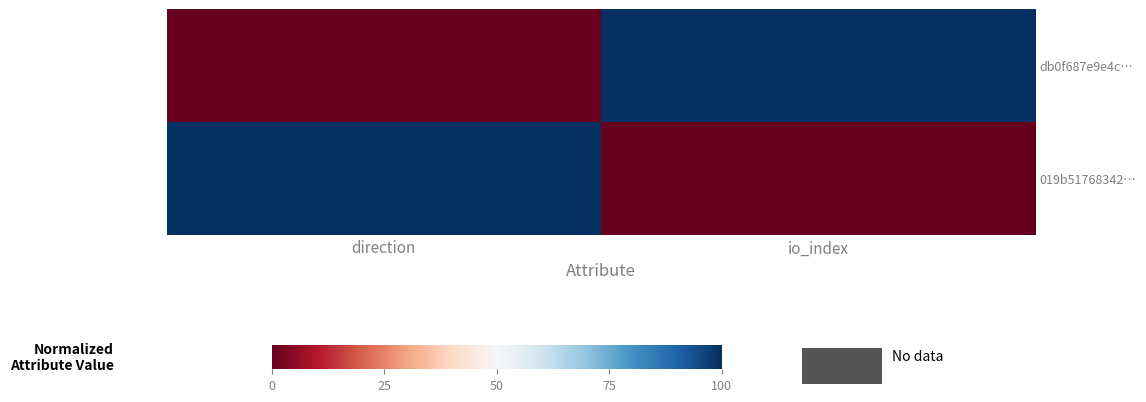

Which series has the widest spread of values?

db0f687e9e4c…